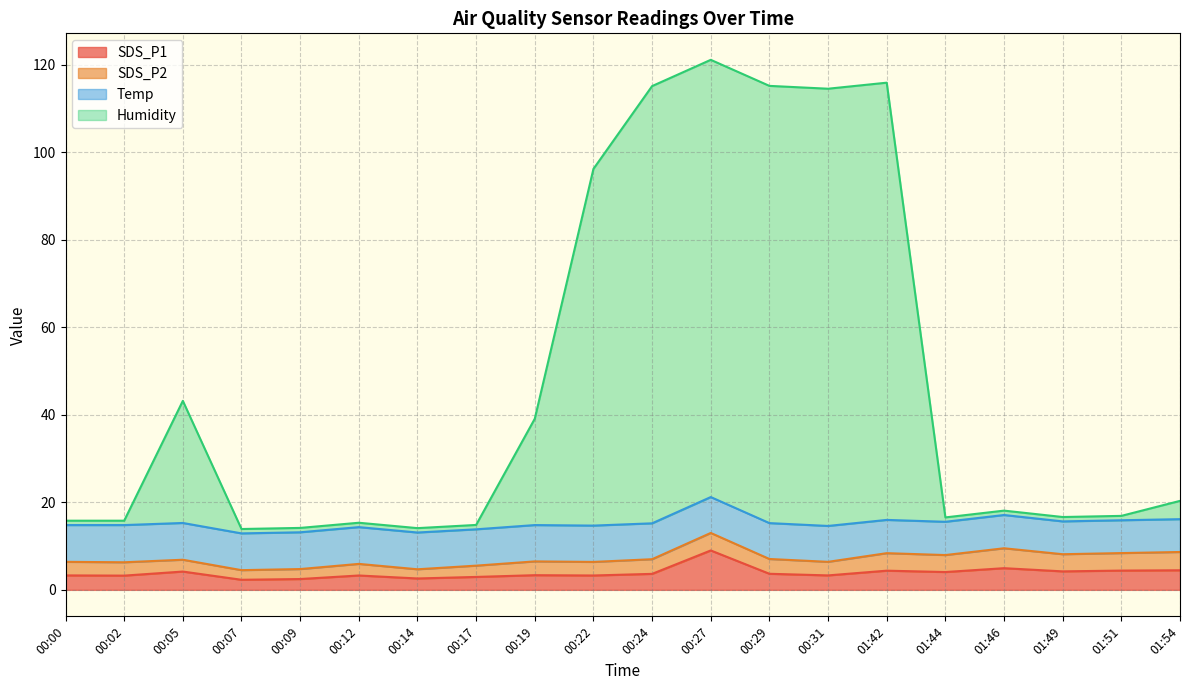

True or false: SDS_P1 has a value of 3.5 at 00:07.

False